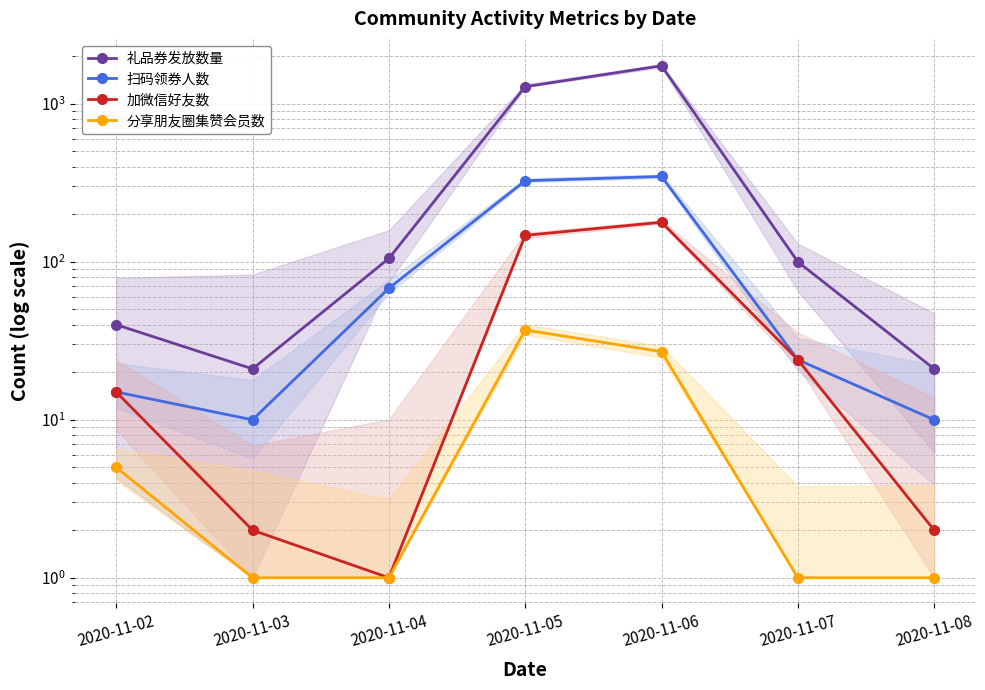

True or false: 扫码领券人数 has more than 1 points higher than both neighbors.

False